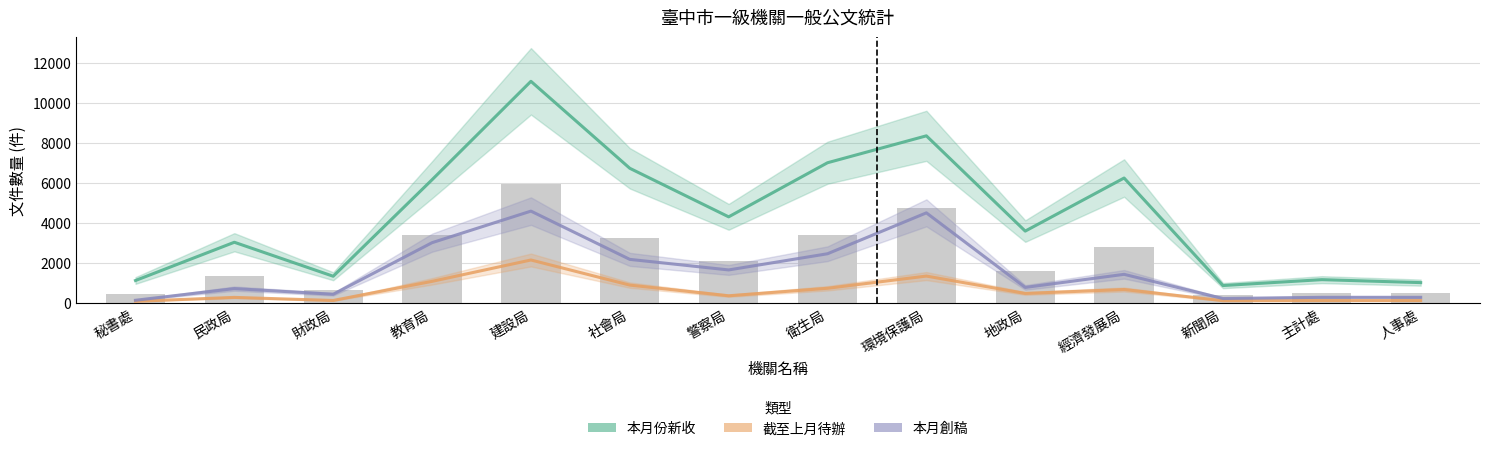

At which label is 截至上月待辦 closest to 1113?

教育局